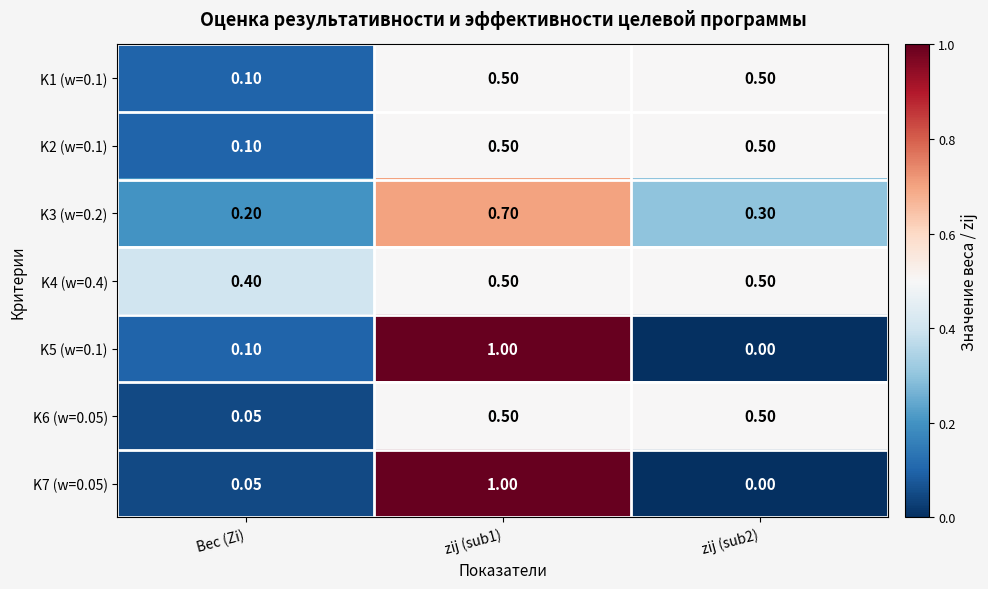

Is the value of K1 (w=0.1) at Вес (Zi) greater than the value of K3 (w=0.2) at zij (sub2)?

No